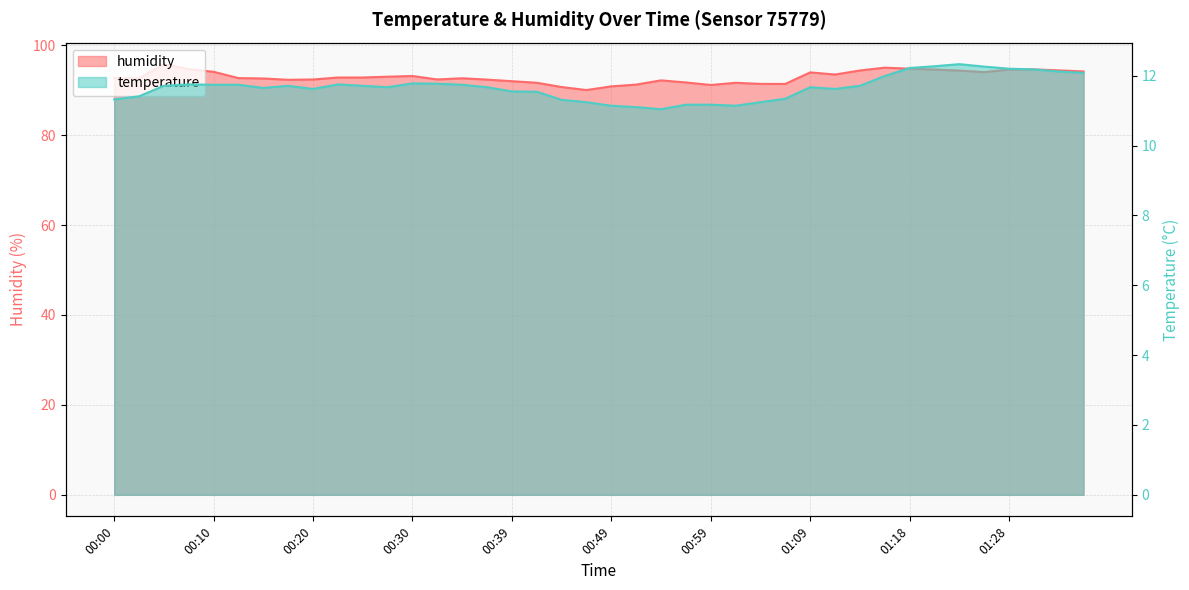

What is the difference between the temperature values at 00:37 and 01:21?

0.6